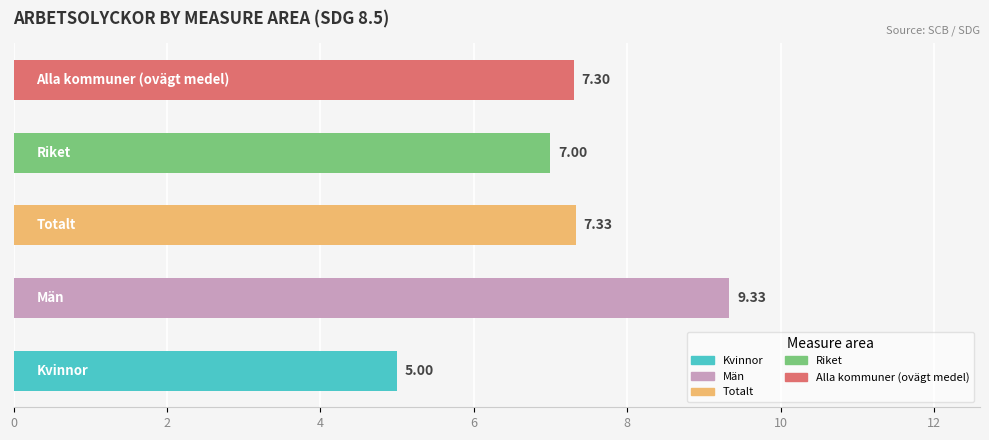

What is the difference between the maximum and minimum values?

4.3